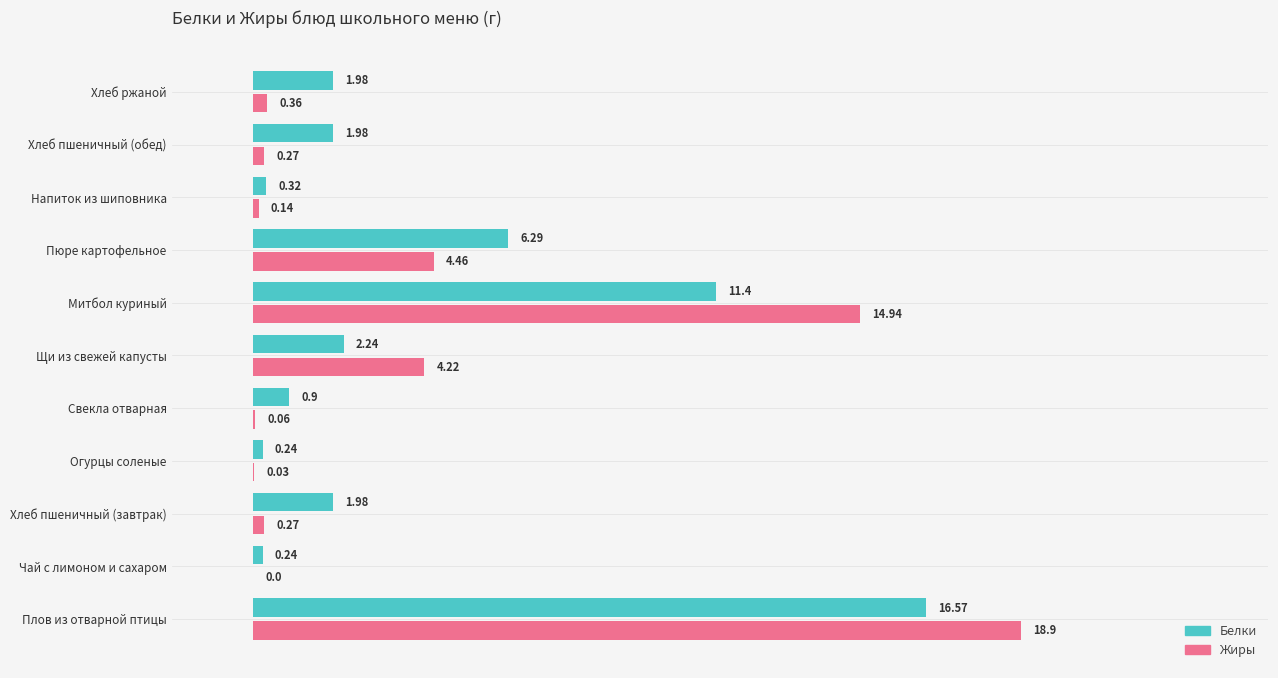

At which category is the sum across all series the highest?

Плов из отварной птицы